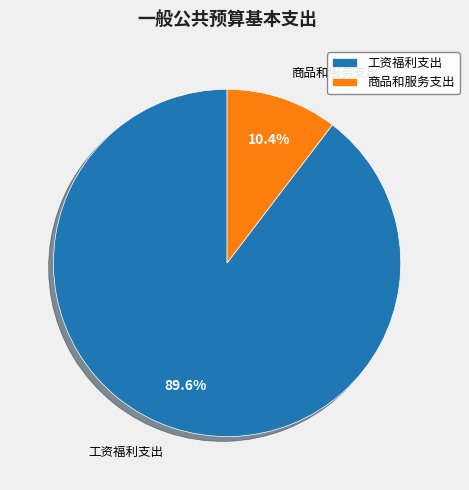

Which slice is the smallest?

商品和服务支出